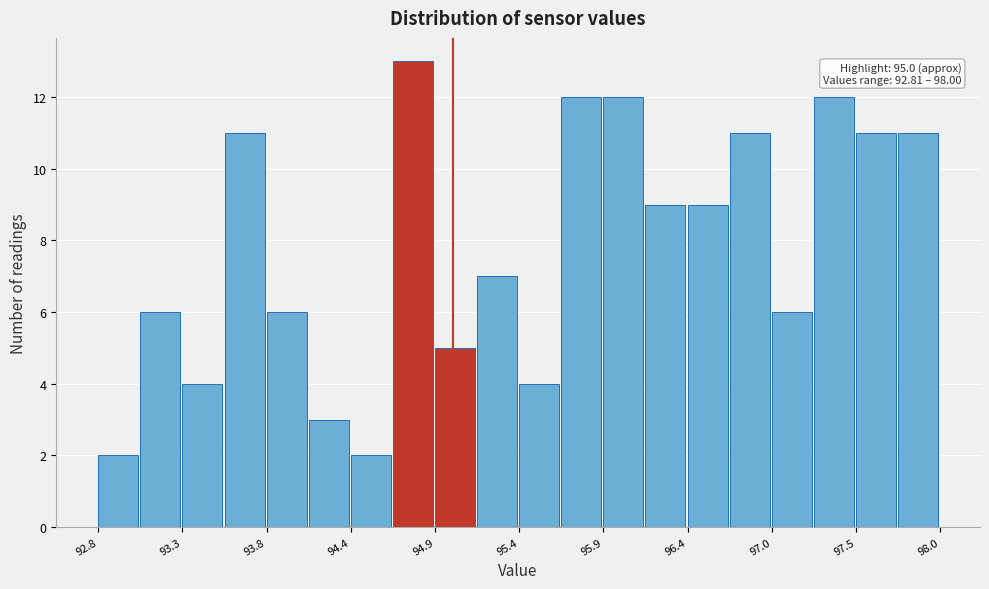

Around what value on the x-axis is the tallest bar? Give the approximate position of its centre, as read against the axis.

94.7